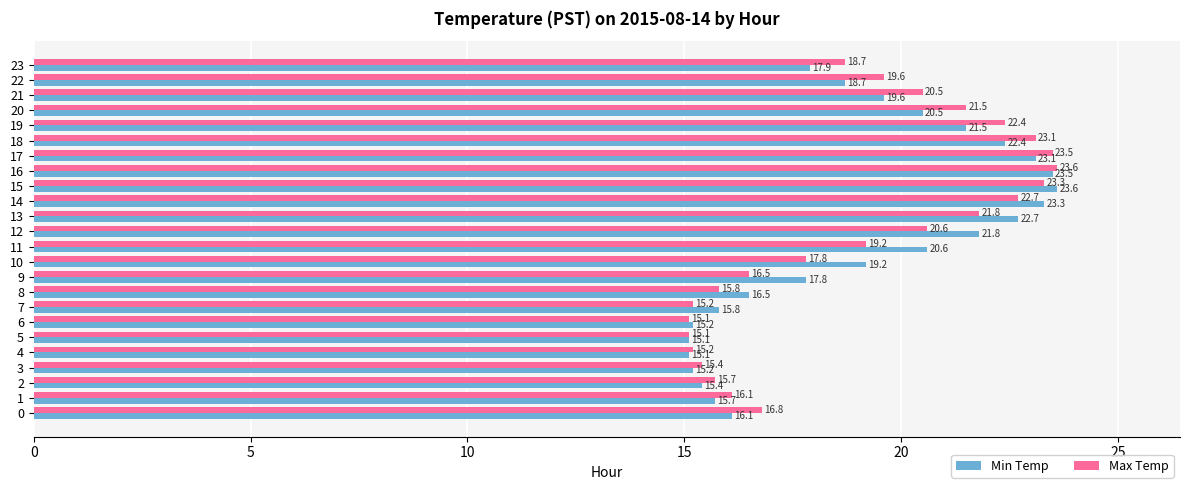

What is the highest value of the Max Temp series?

23.6